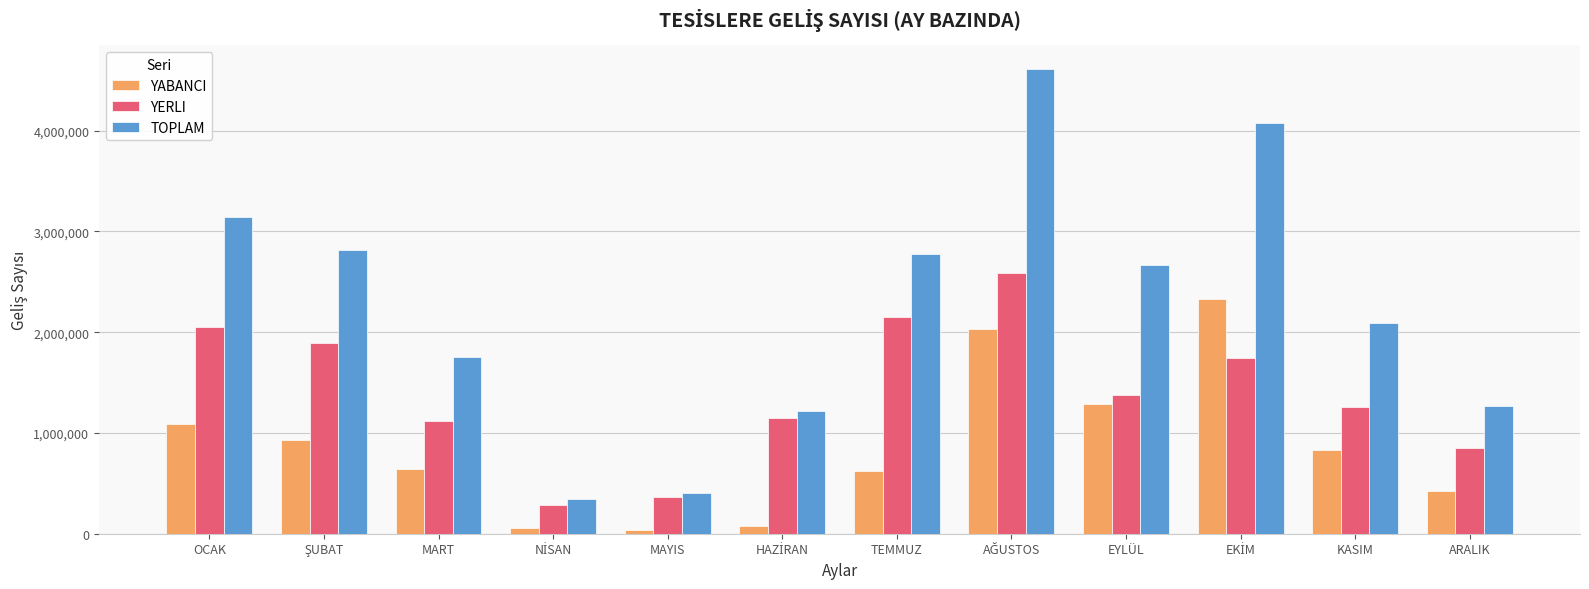

The value of YERLI at TEMMUZ is 3221505. True or false?

False